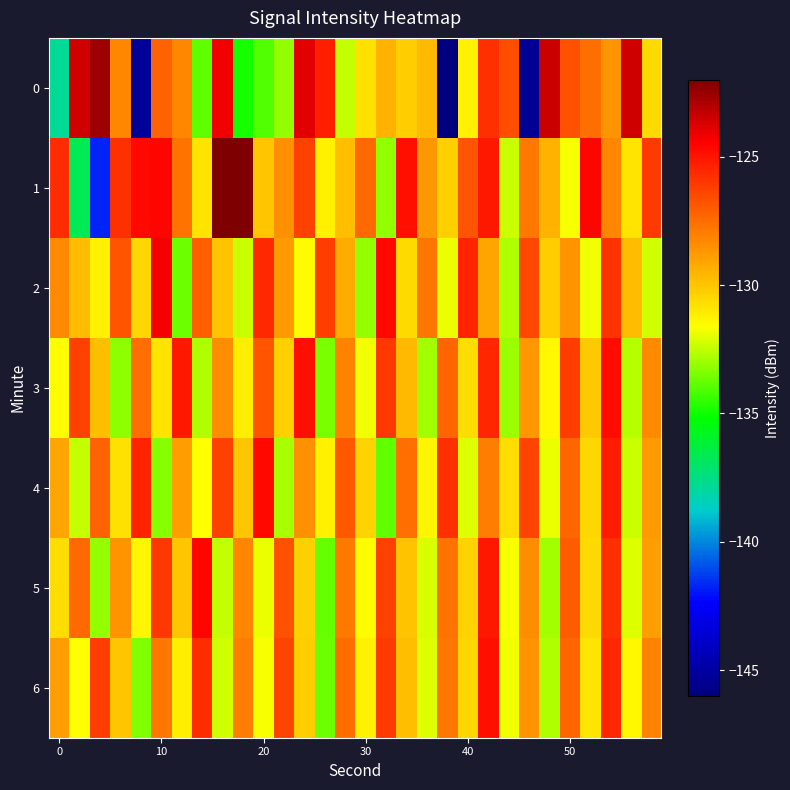

List the series in order of their peak value, highest first.

1, 0, 2, 5, 4, 3, 6